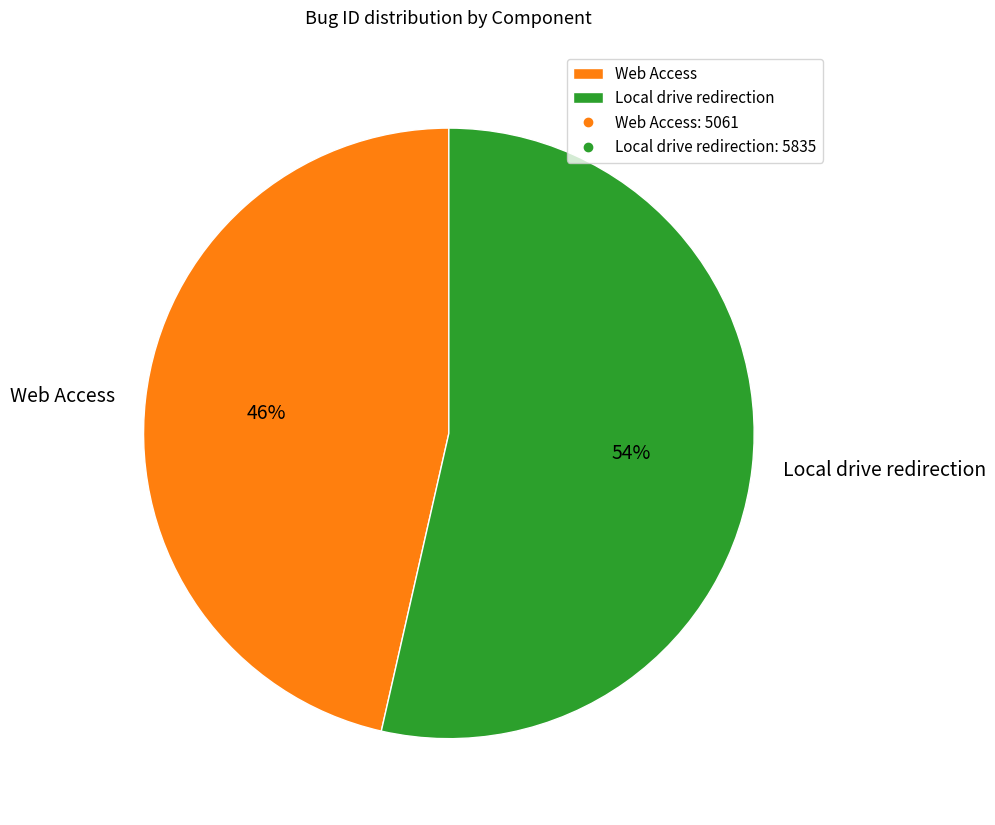

Count the number of slices in the pie.

2